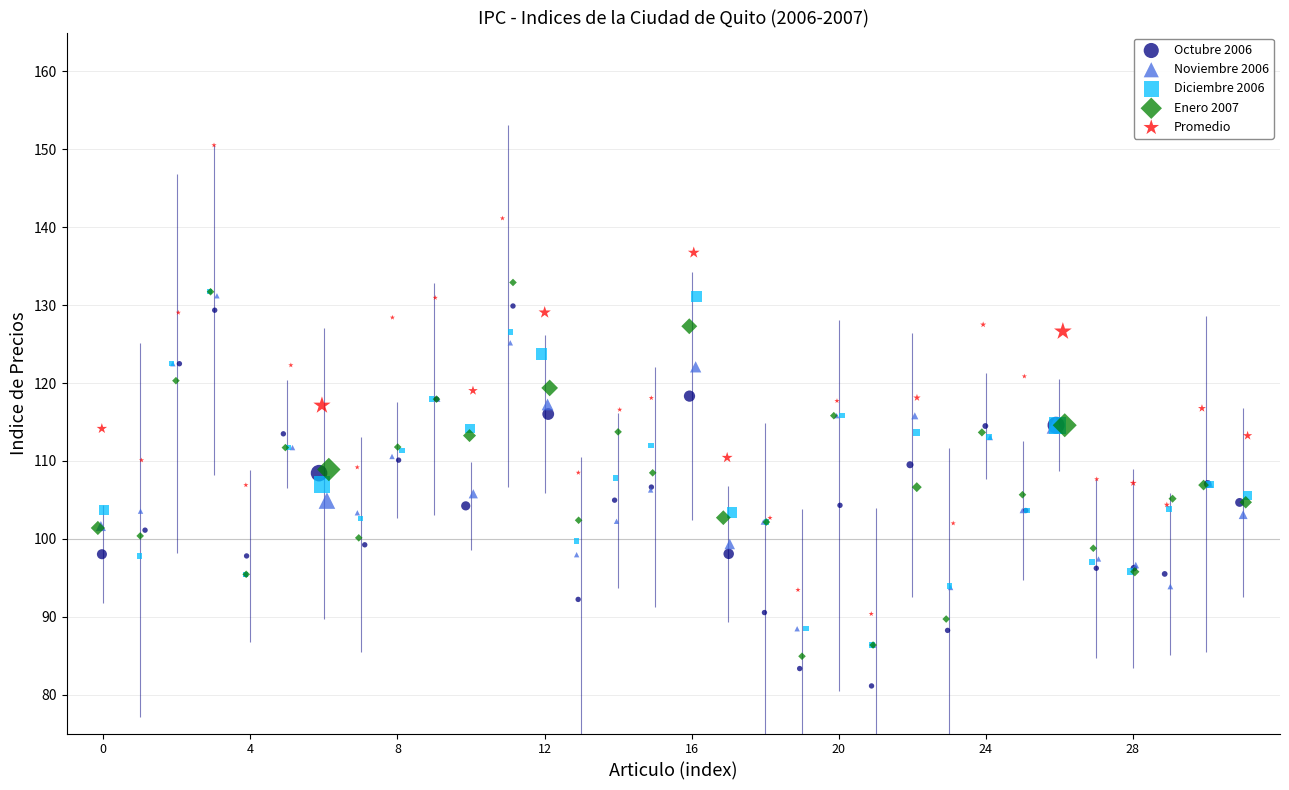

Which series contains the lowest Y value?

Octubre 2006